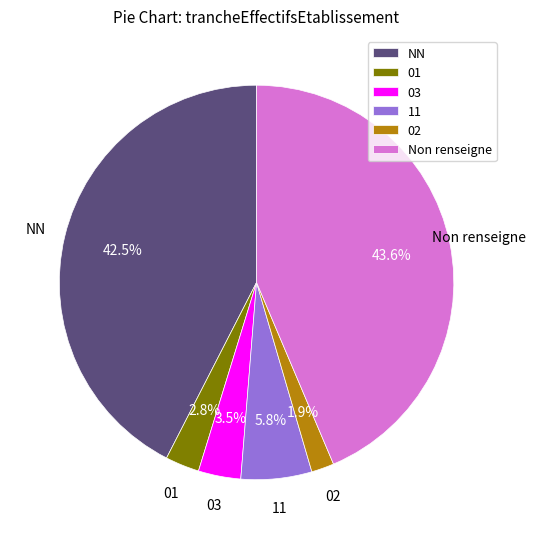

Which category has the biggest portion of the pie?

Non renseigne